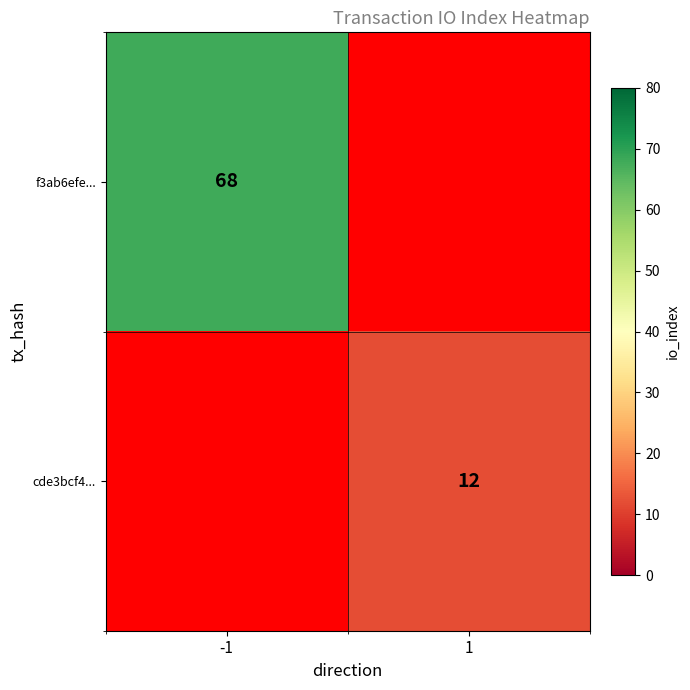

The f3ab6efe... series shows 45 at -1. True or false?

False